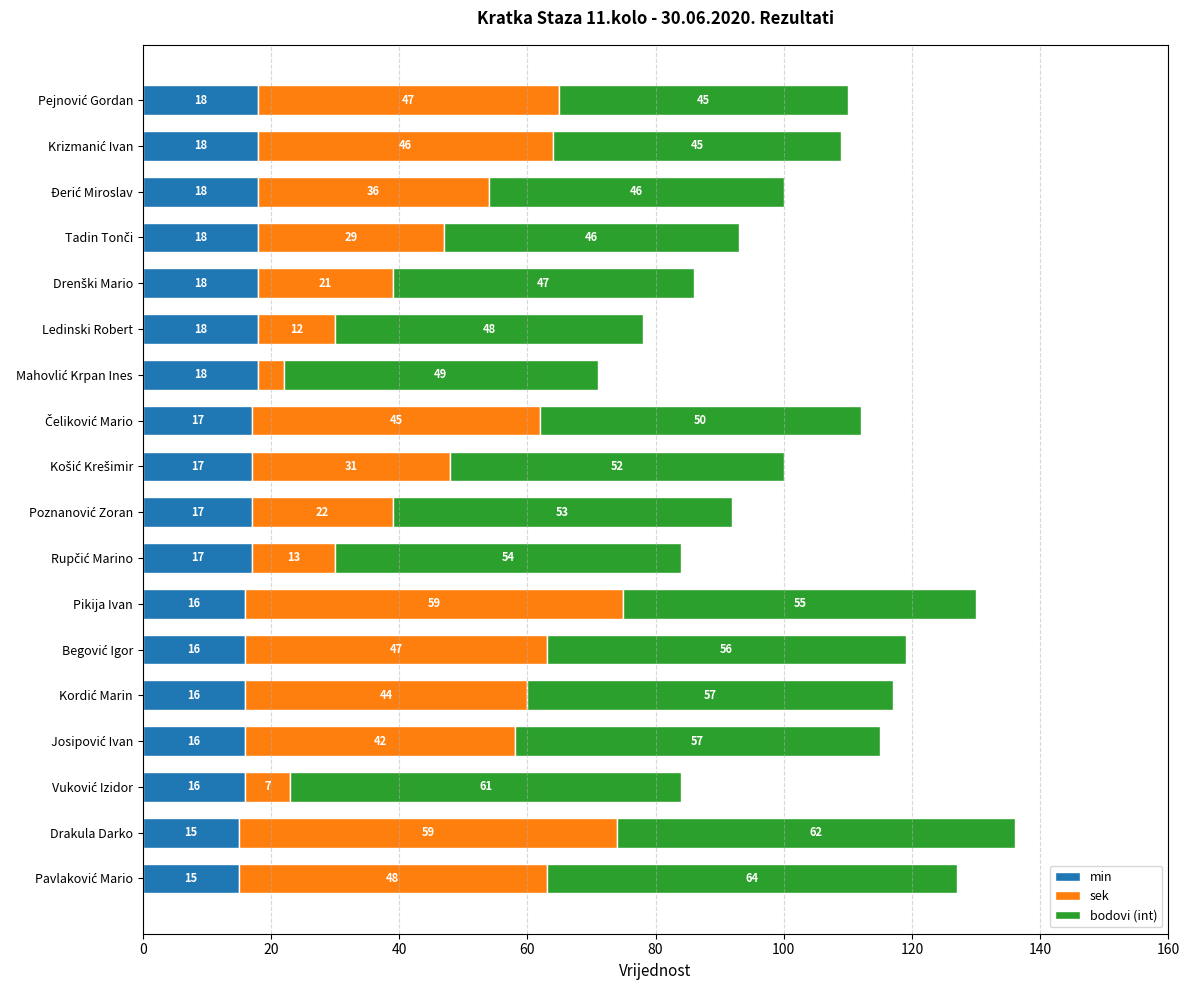

What is the minimum value for min?

15